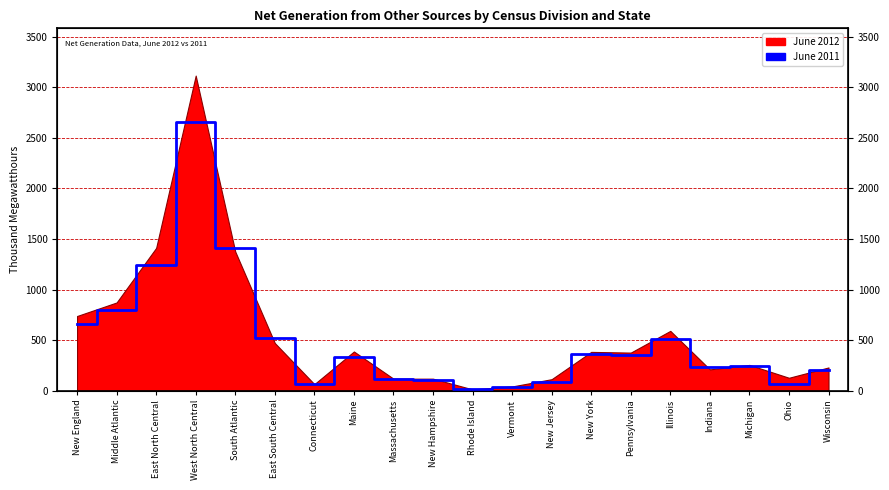

What is the average value?

500